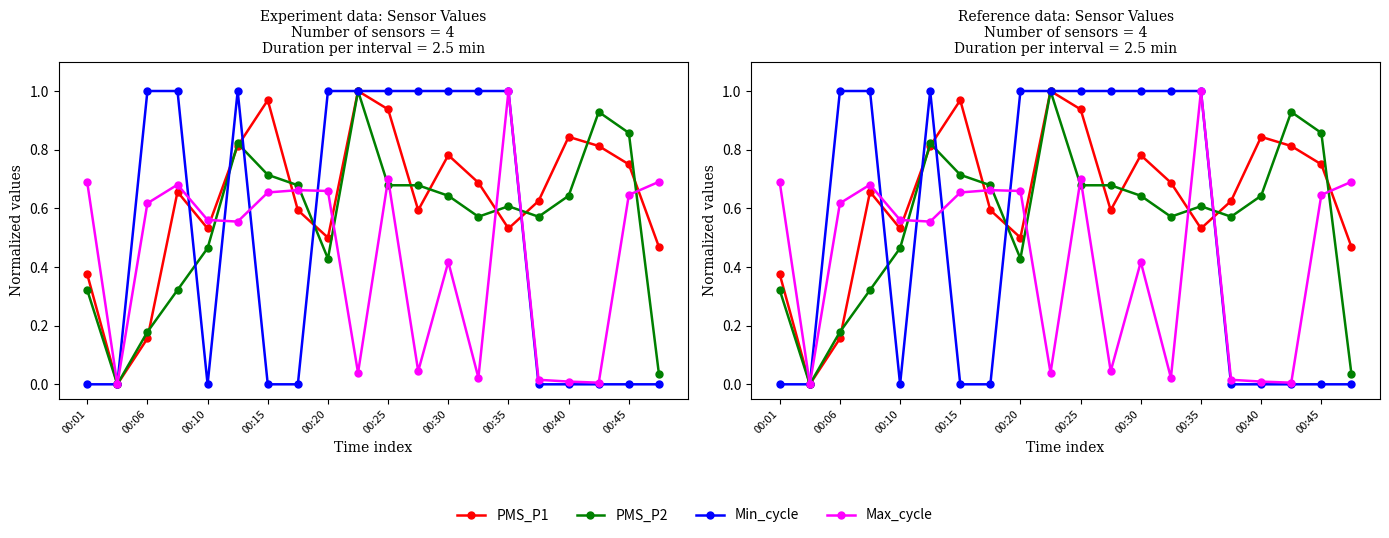

Rank the series by their average value, from highest to lowest.

PMS_P1, PMS_P2, Min_cycle, Max_cycle